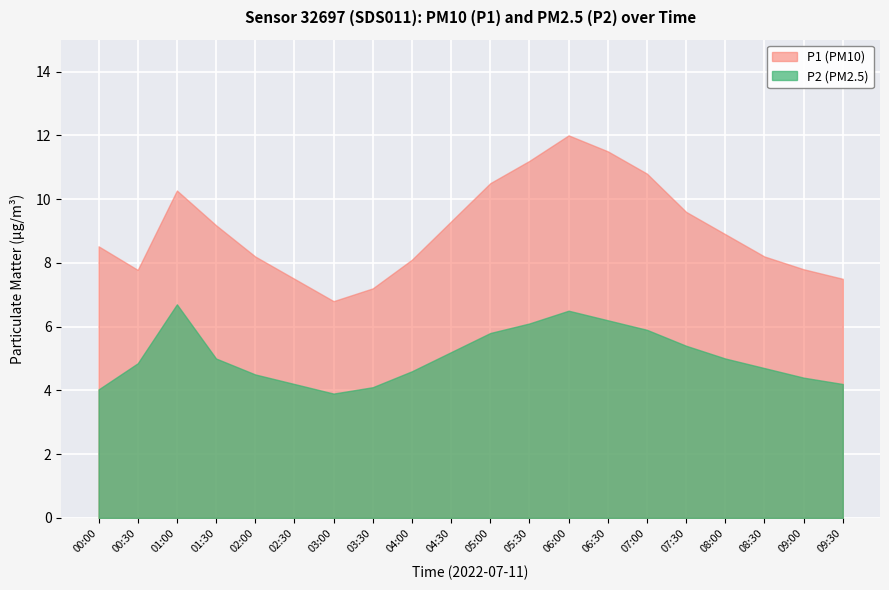

Which series has the largest total across all categories?

P1 (PM10)